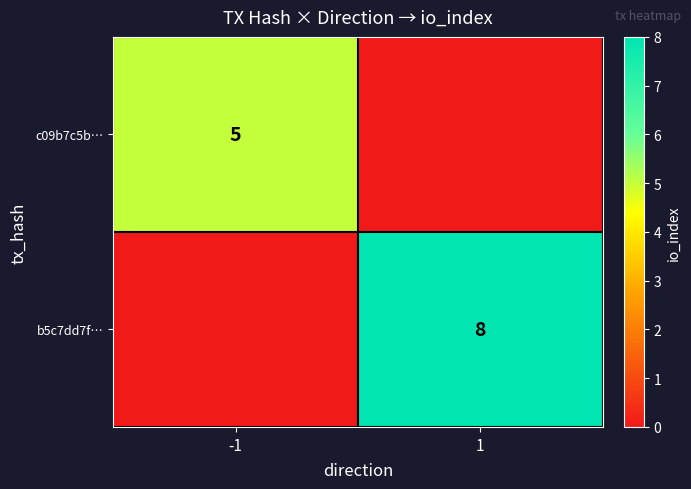

Which label corresponds to the smallest value in the chart?

1